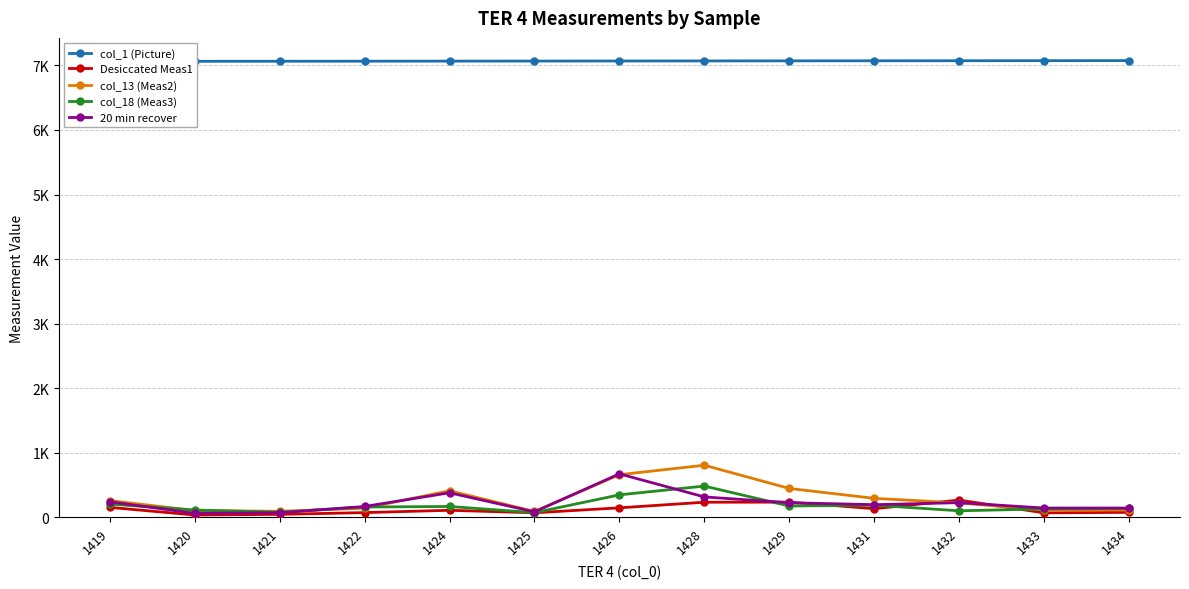

Is the value of col_18 (Meas3) at 1422 greater than the value of col_1 (Picture) at 1421?

No